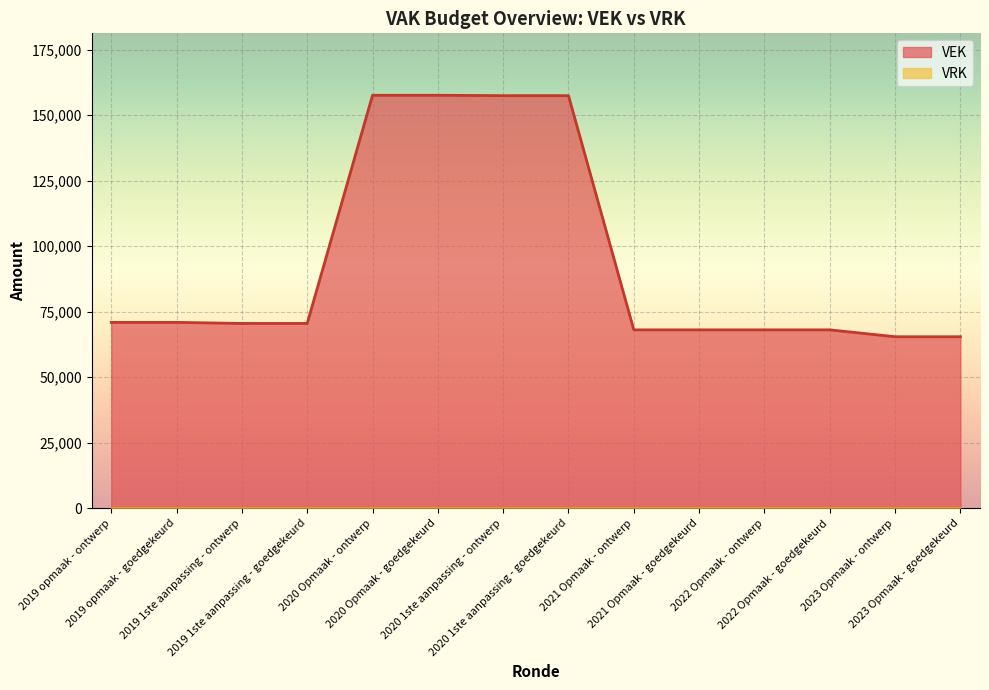

What is the maximum value shown in the chart?

157590